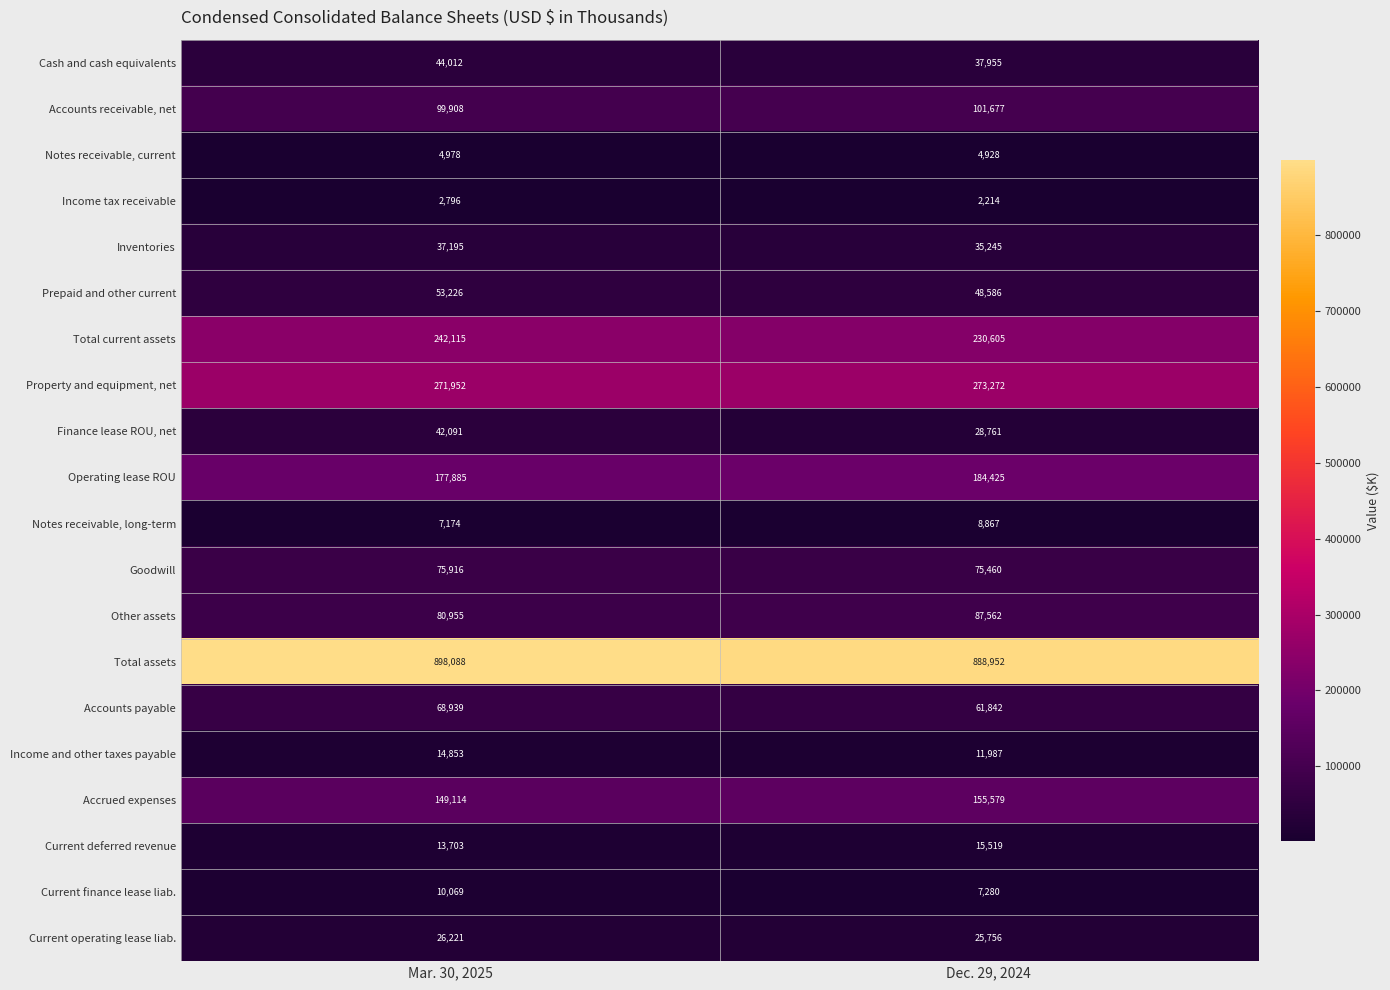

True or false: Operating lease ROU has a value of 302097 at Dec. 29, 2024.

False